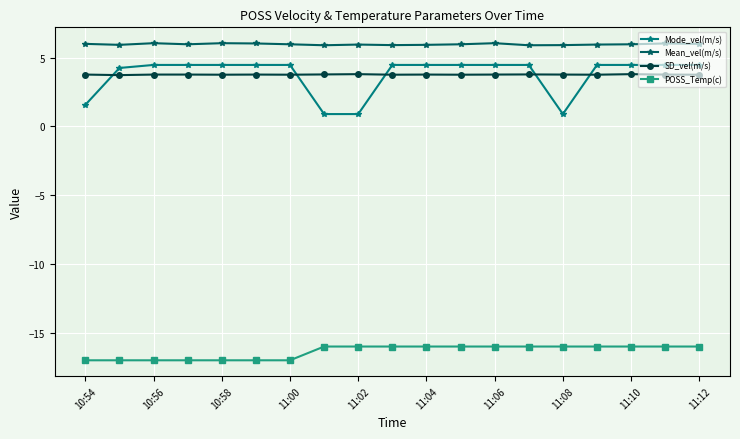

What is the smallest value displayed?

-17.0